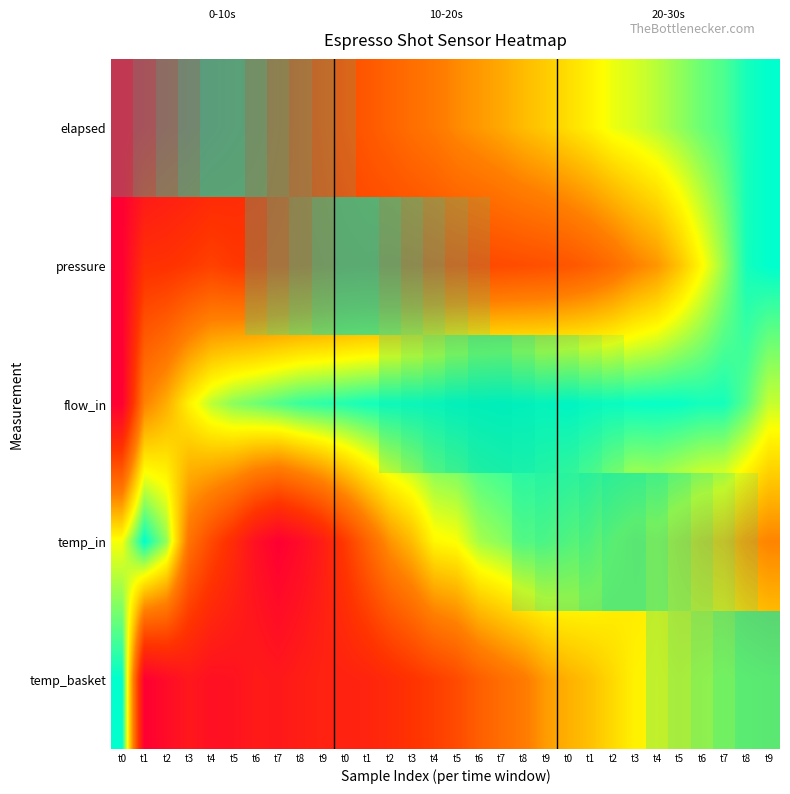

List the series in order of their peak value, lowest first.

elapsed, pressure, flow_in, temp_in, temp_basket